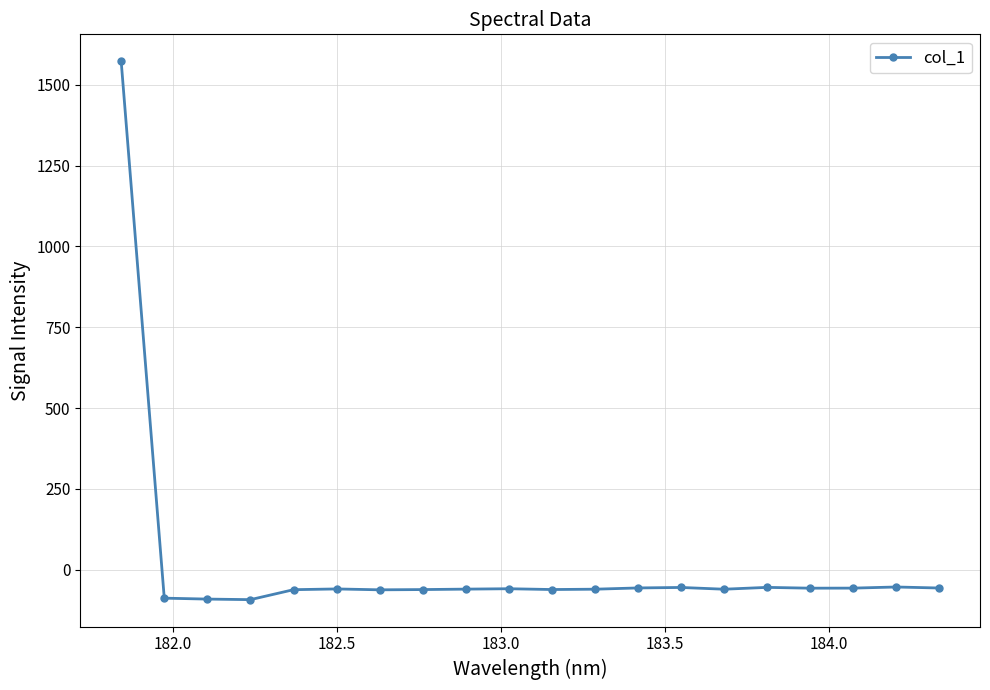

What is the value of the 19th point from the left?

-53.5